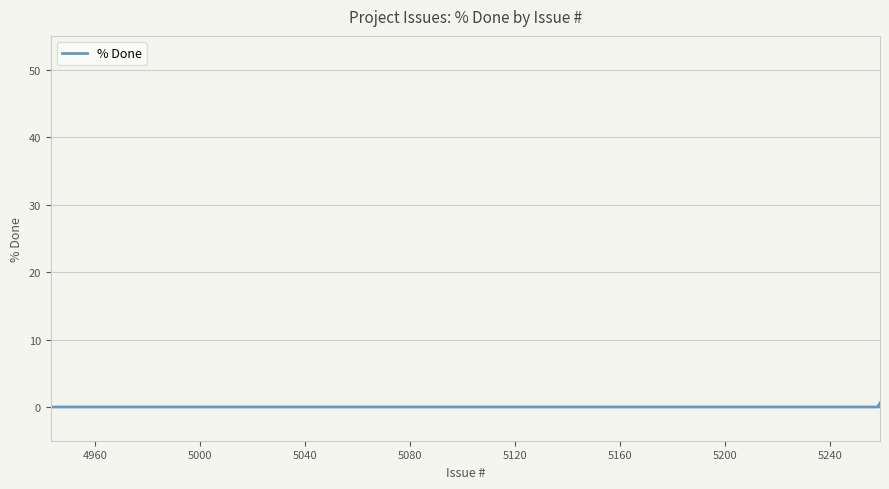

How many lines are shown in the chart?

1